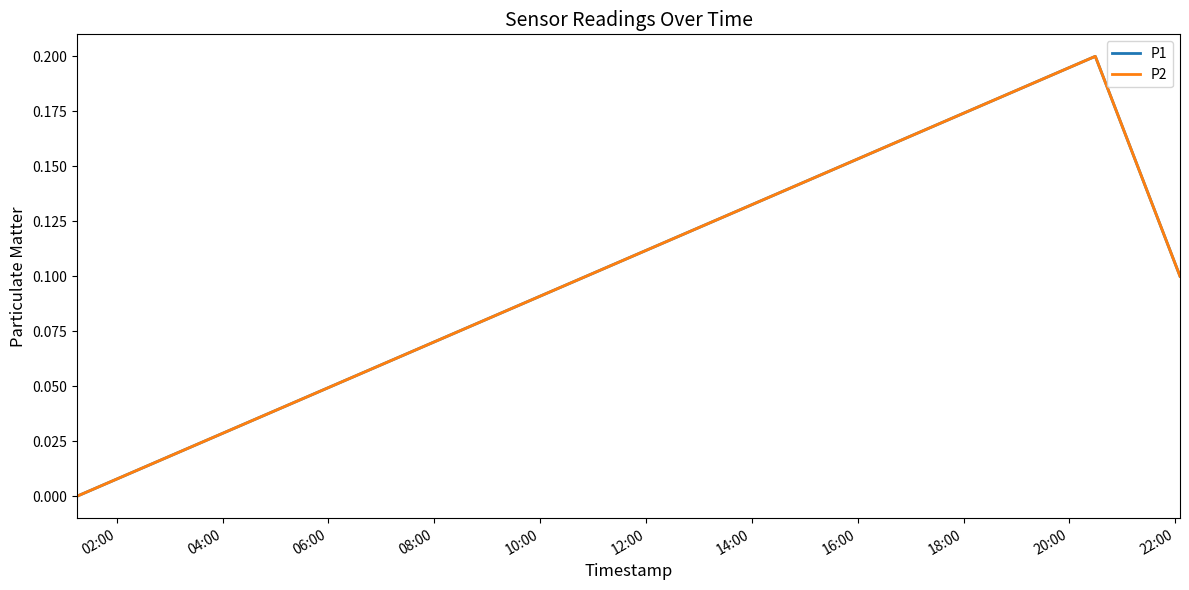

Does the chart display data point markers on the line(s)?

No